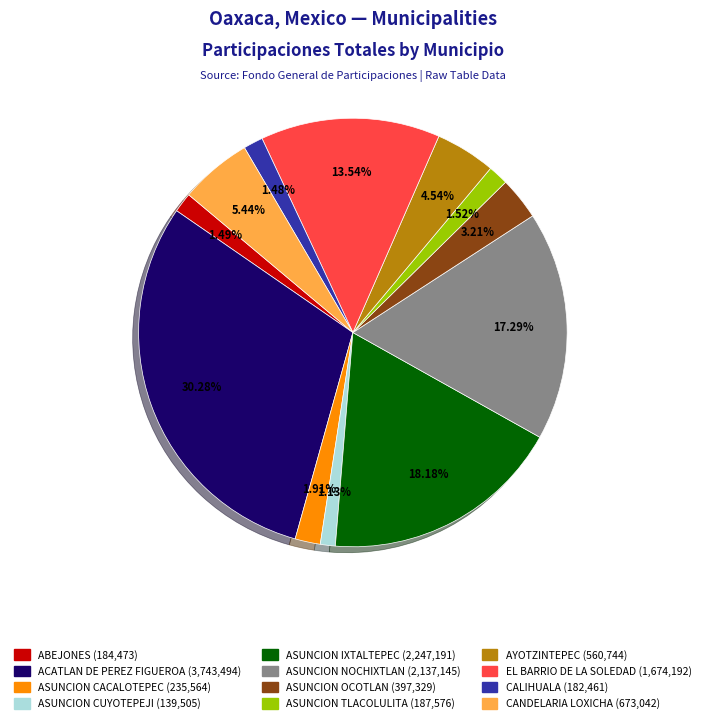

What is the largest slice in the pie chart?

ACATLAN DE PEREZ FIGUEROA